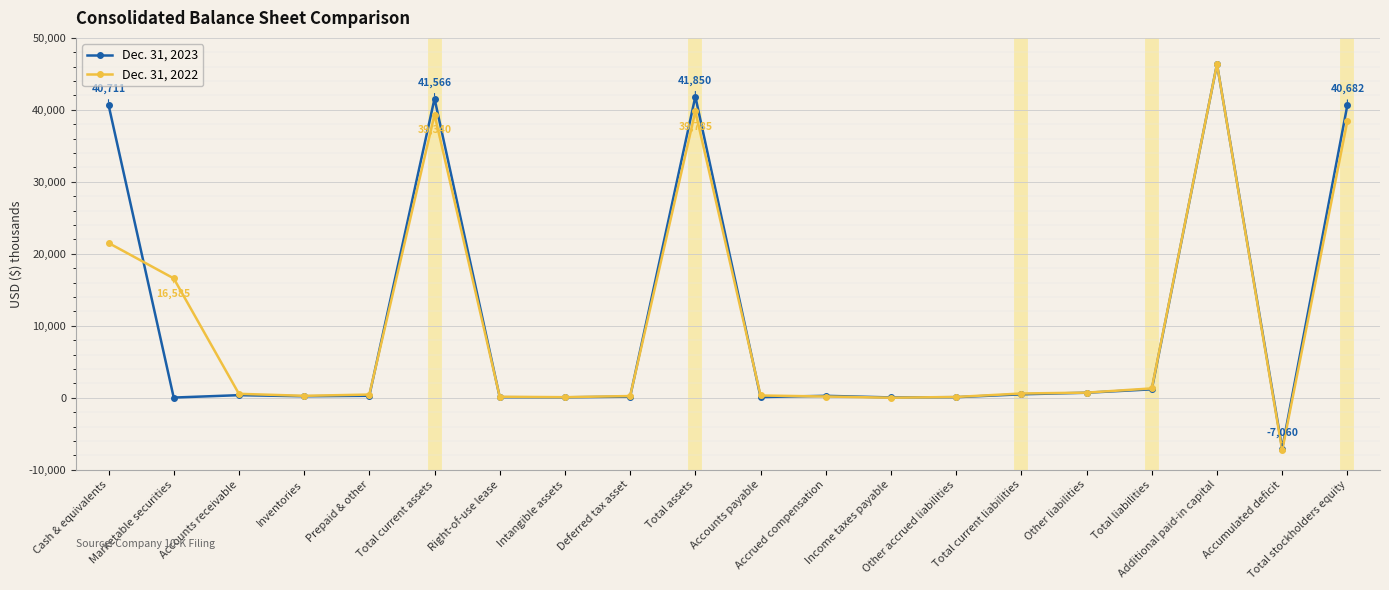

What is the label of the 16th point from the left?

Other liabilities